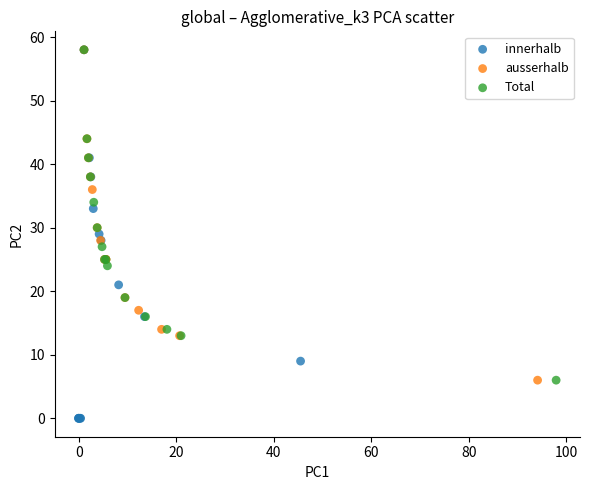

Which series has the widest spread of Y values?

innerhalb